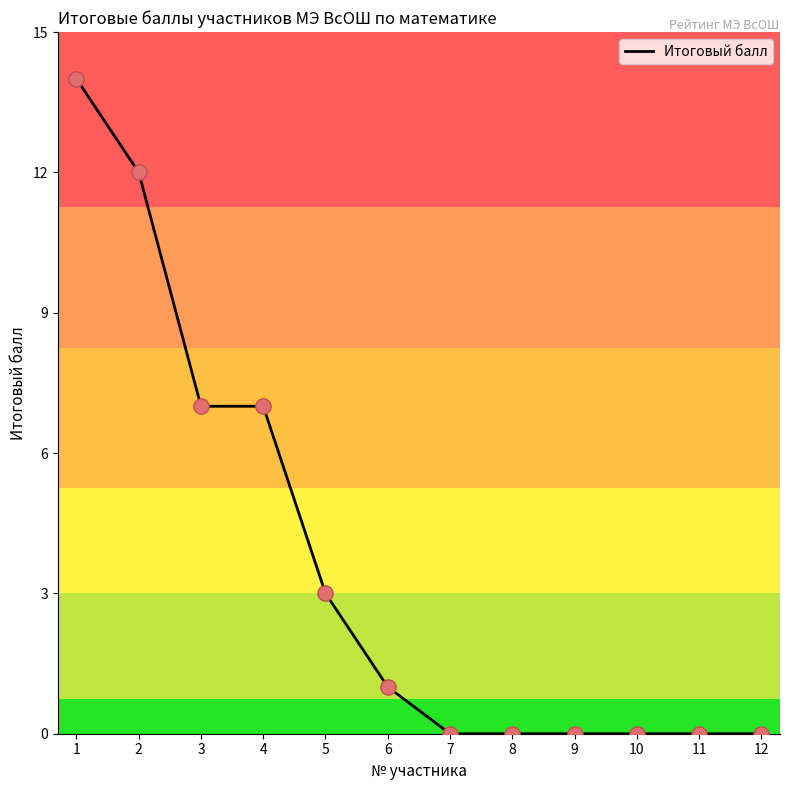

Between 2 and 4, which is larger?

2